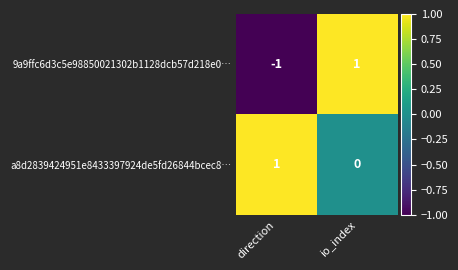

At which label does a8d2839424951e8433397924de5fd26844bcec8… reach its minimum?

io_index